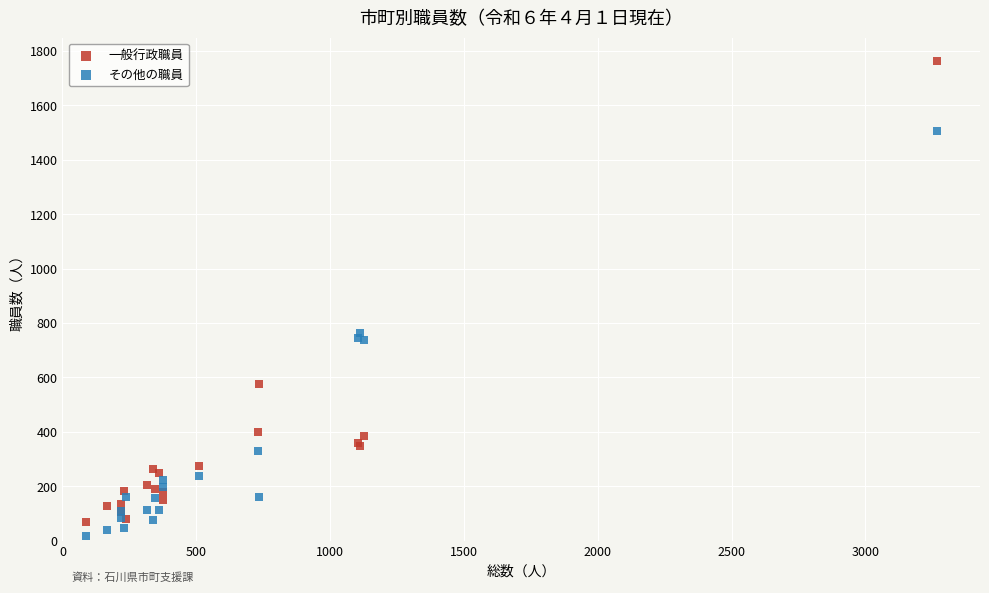

In the 一般行政職員 series, what Y value is closest to 916?

576